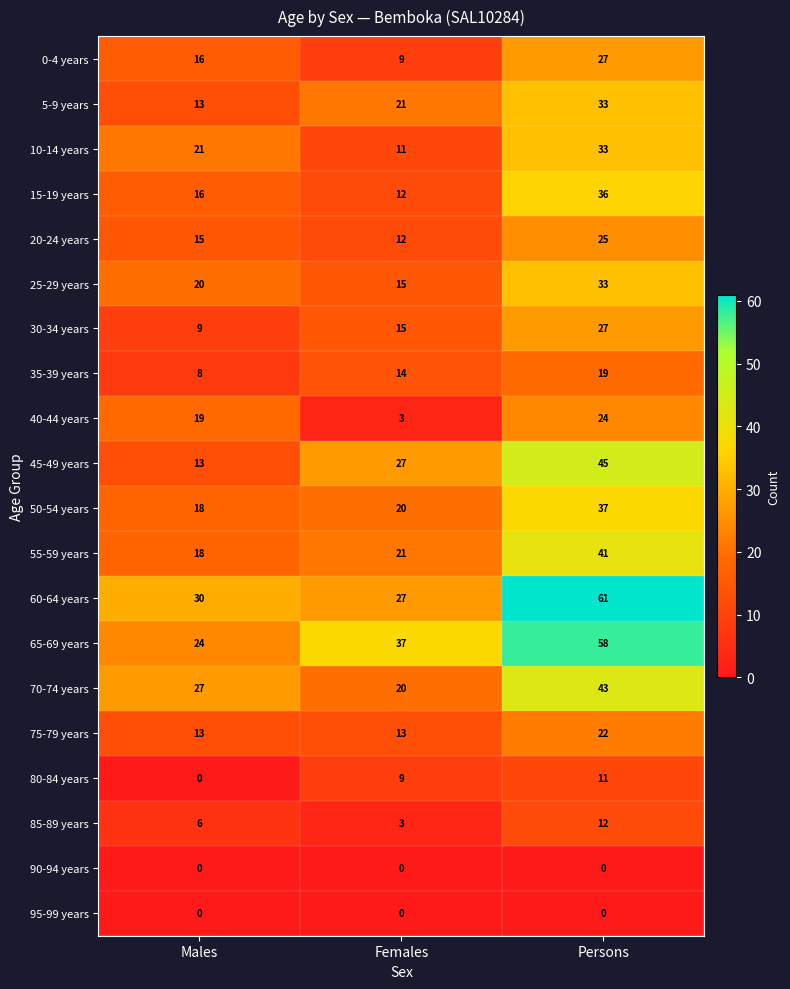

What is the sum of all 70-74 years values?

90